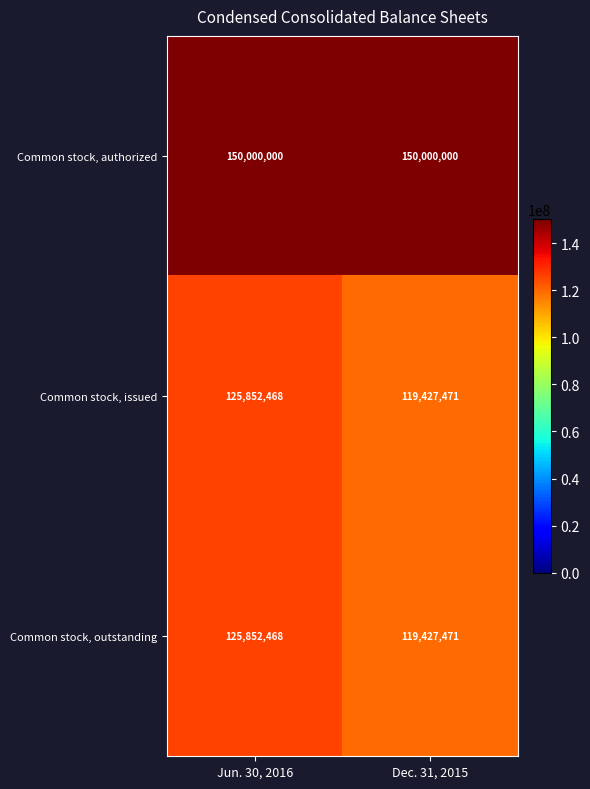

At how many categories does at least one series exceed 122571369?

2